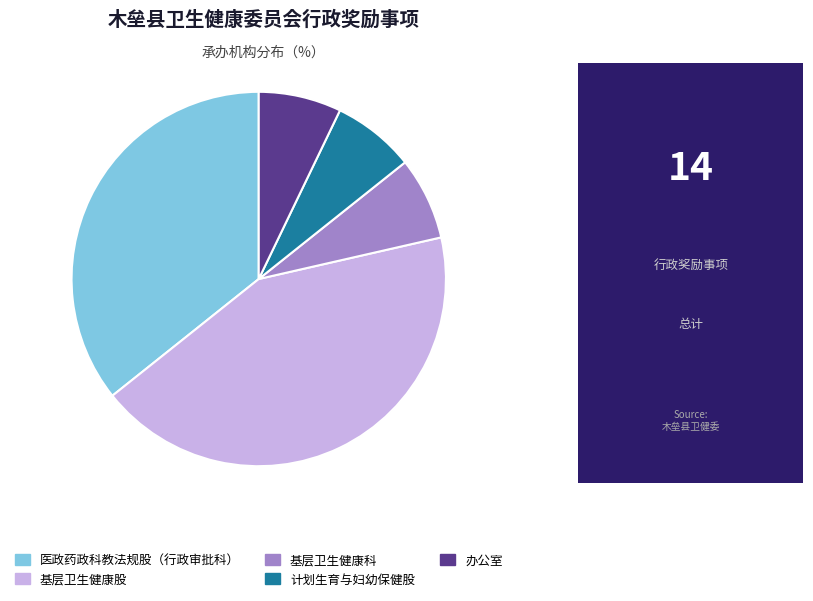

Do 医政药政科教法规股（行政审批科） and 办公室 together represent more than half of the pie?

No